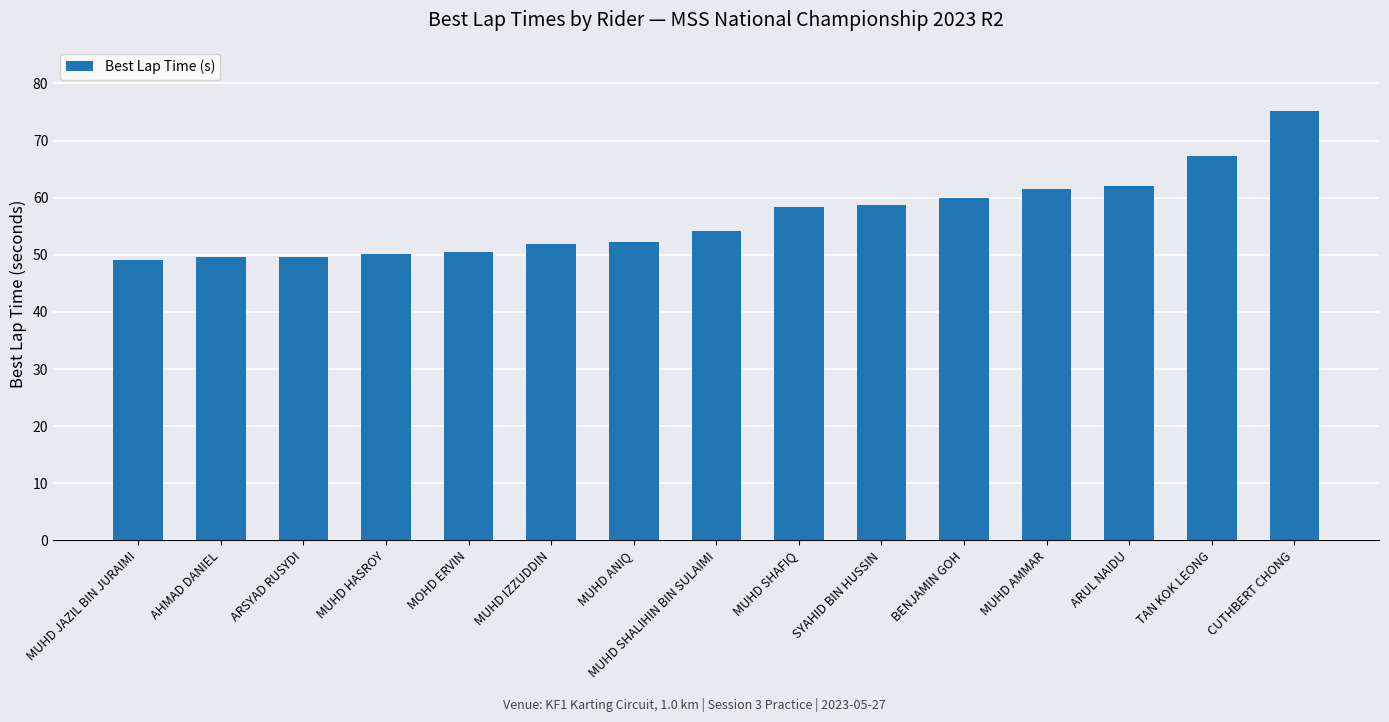

Approximately how many times larger is the value at CUTHBERT CHONG compared to MOHD ERVIN?

1.5